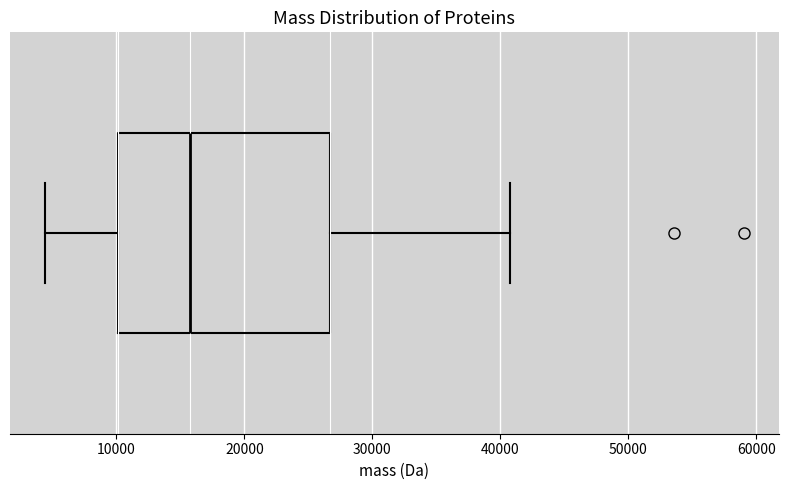

Where does the left whisker of the box end on the x-axis? The values are not printed on the chart, so give them approximately, as read against the axis.

4000